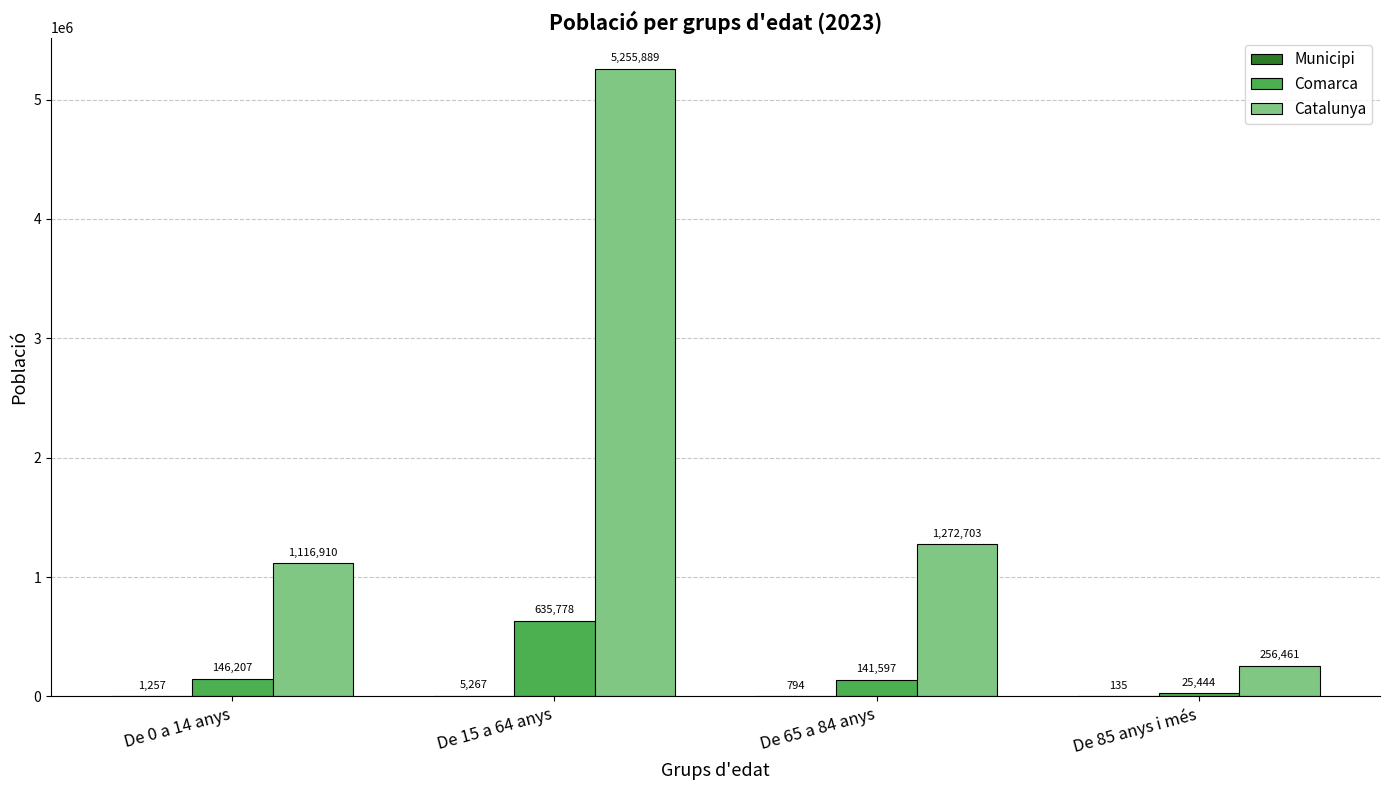

What is the sum of the Comarca values at De 85 anys i més and De 65 a 84 anys?

167041